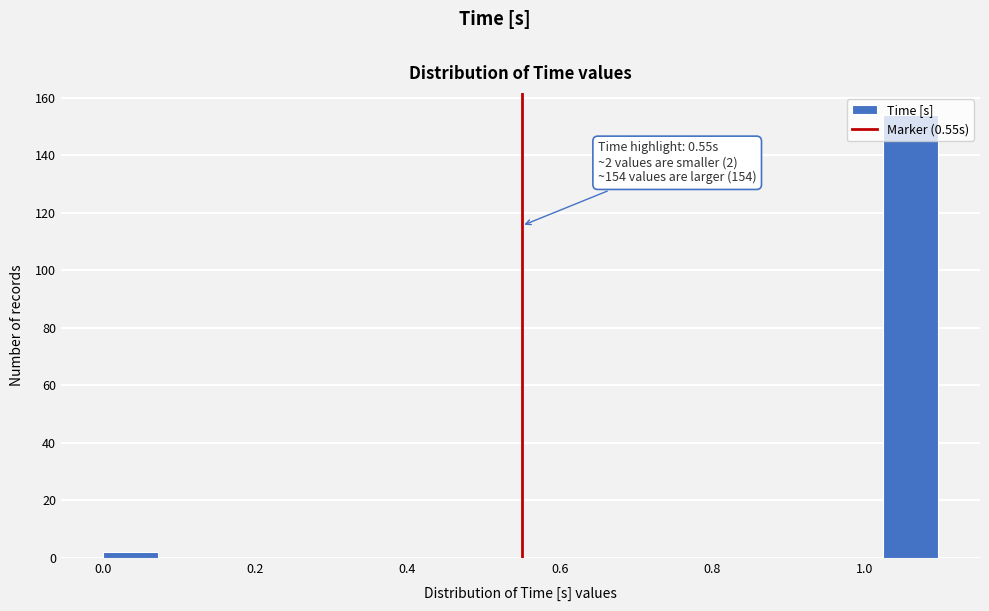

Around what value on the x-axis is the tallest bar? Give the approximate position of its centre, as read against the axis.

1.06